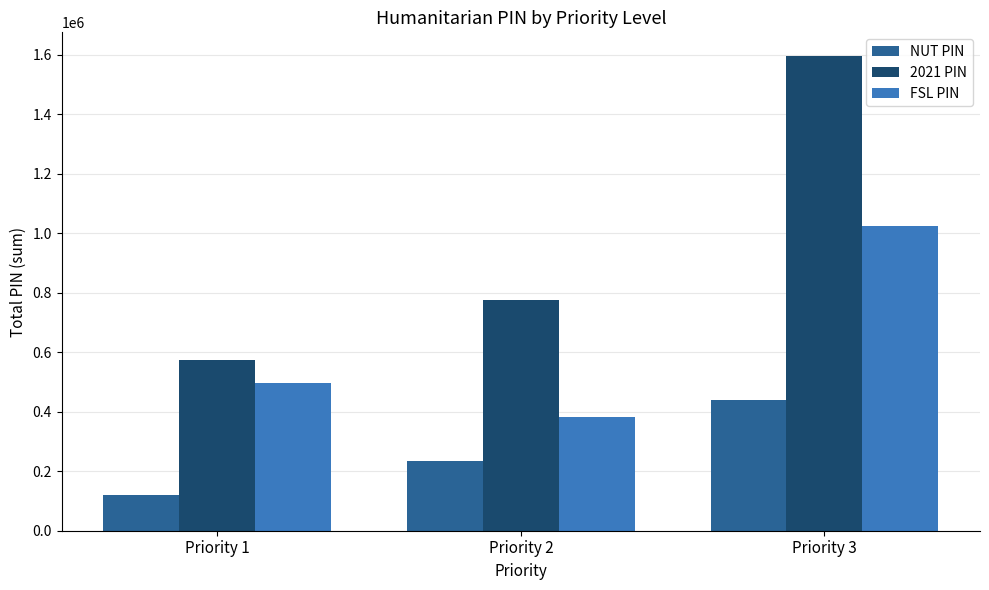

At Priority 3, list the series in order from smallest to largest.

NUT PIN, FSL PIN, 2021 PIN